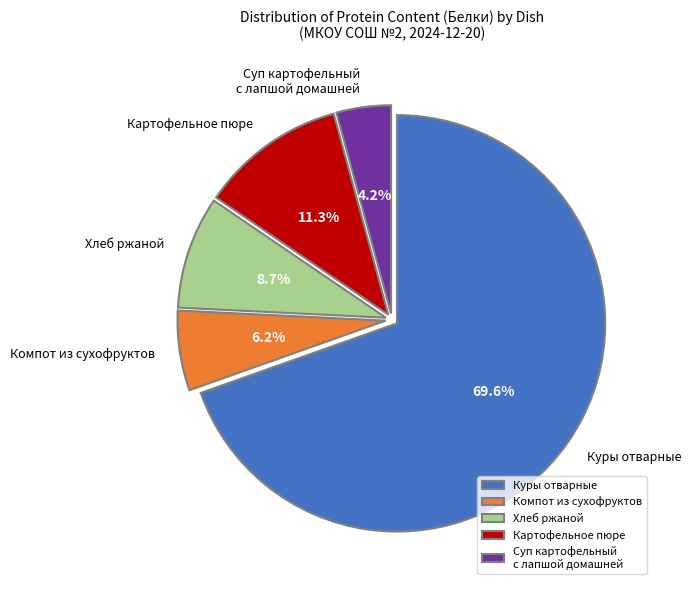

Between Хлеб ржаной and Картофельное пюре, which is larger?

Картофельное пюре